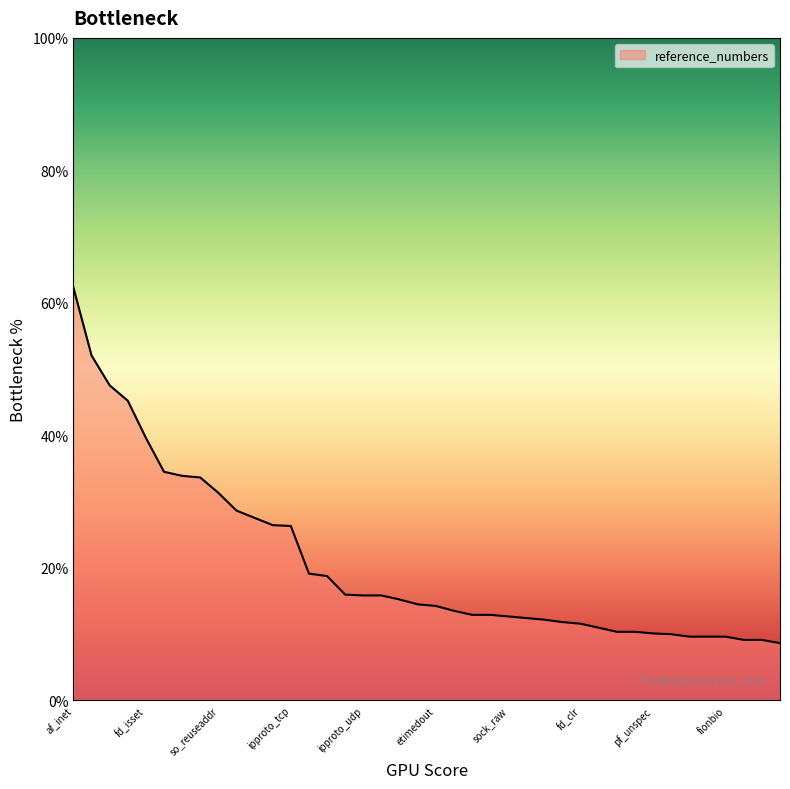

What is the difference between the maximum and minimum values?

53.7